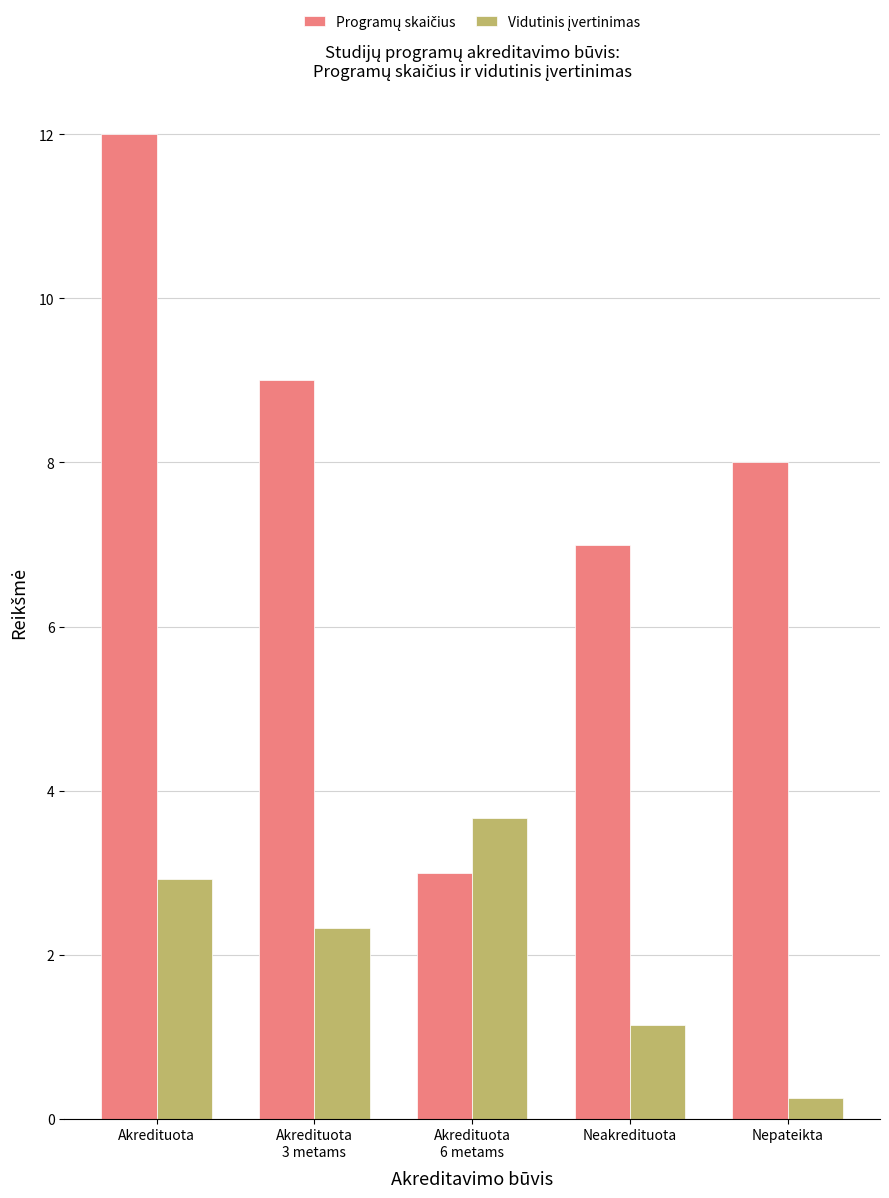

What is the label of the 4th bar from the left?

Neakredituota